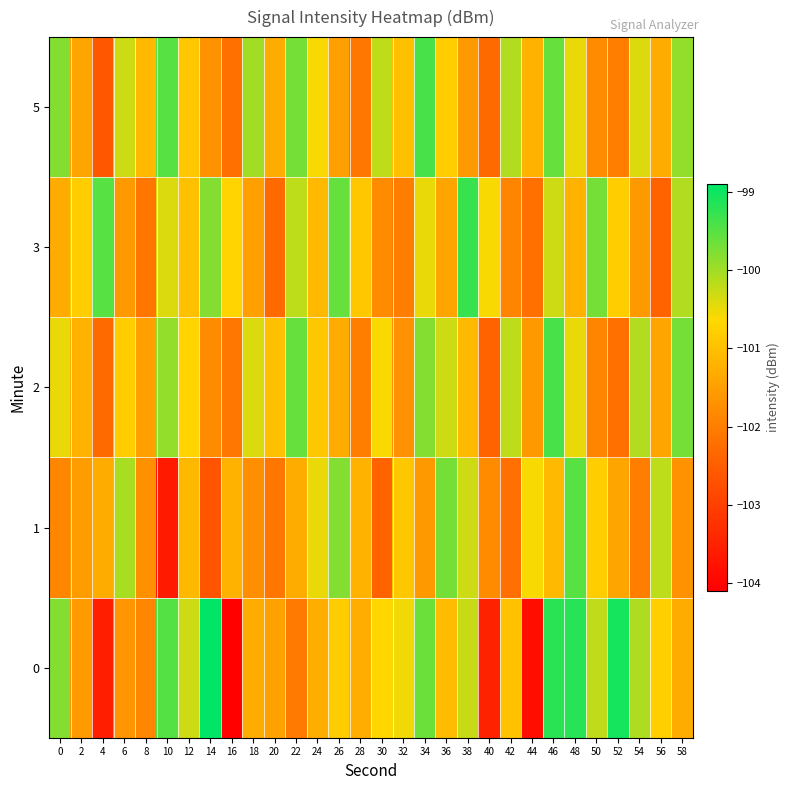

Between 6 and 38, which series saw the biggest shift?

3